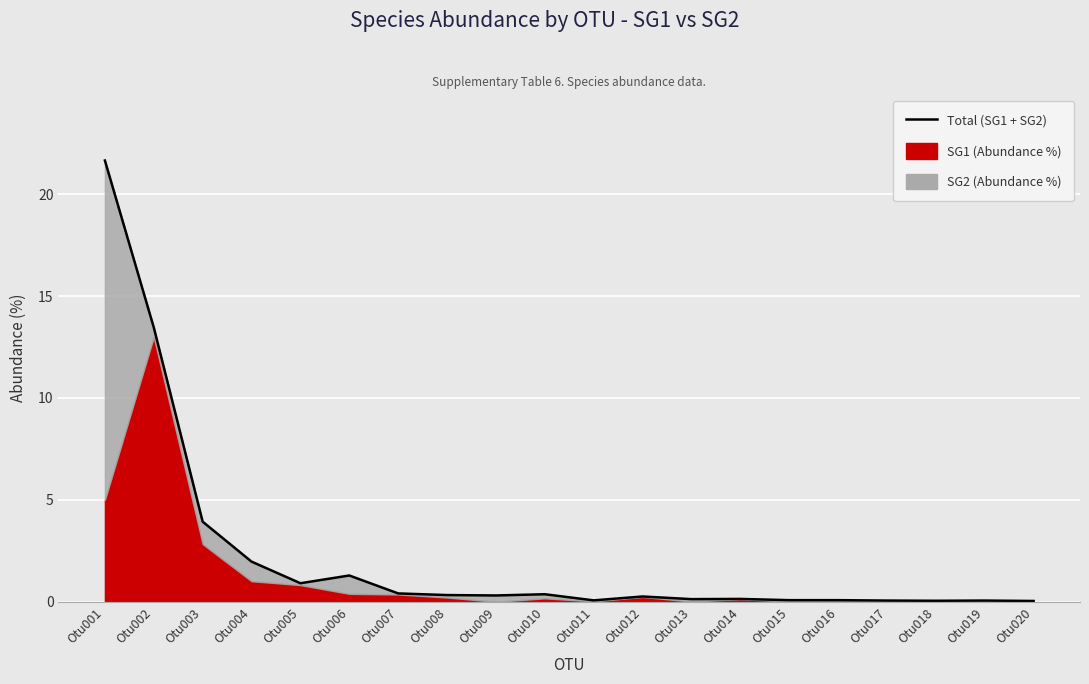

What is the sum of all values?

45.6